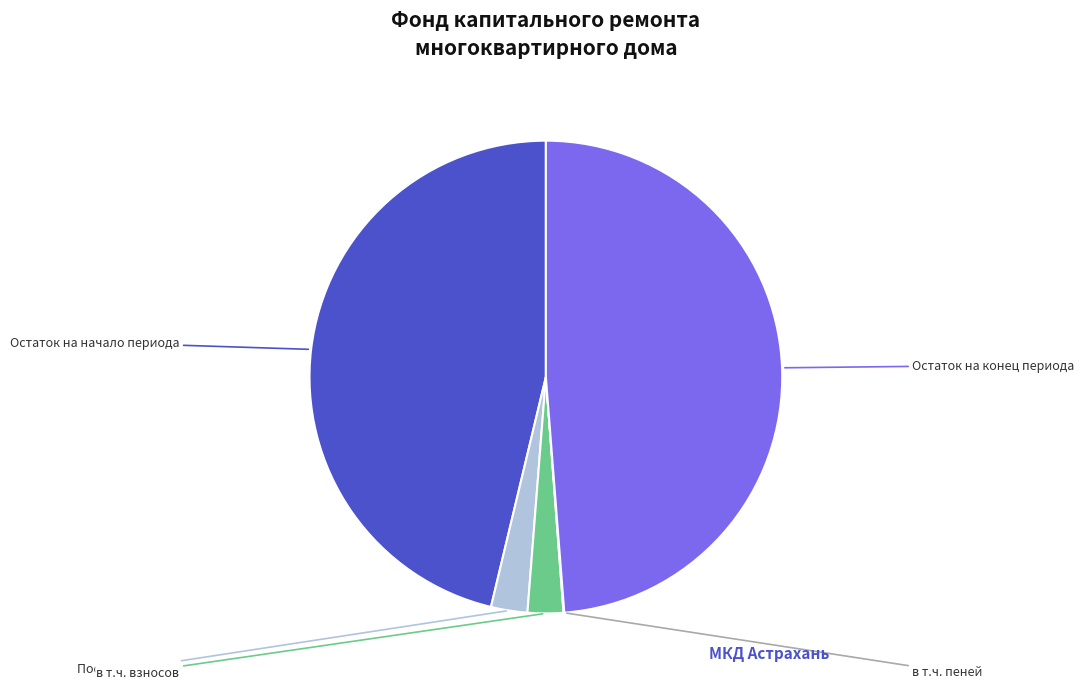

Does any single category account for the majority?

No